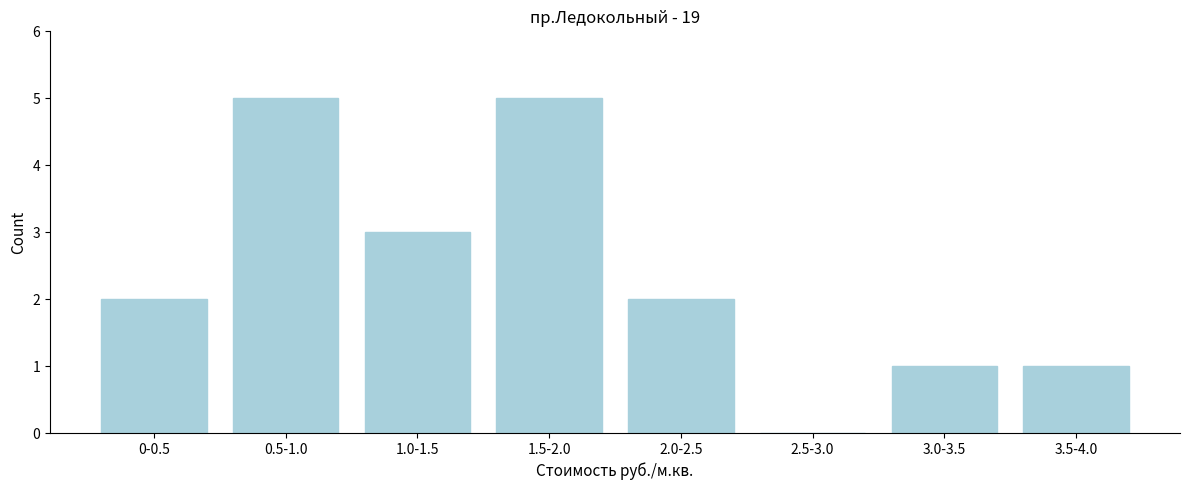

Reading left to right, transcribe all the data shown in this chart.

0-0.5=2	0.5-1.0=5	1.0-1.5=3	1.5-2.0=5	2.0-2.5=2	2.5-3.0=0	3.0-3.5=1	3.5-4.0=1